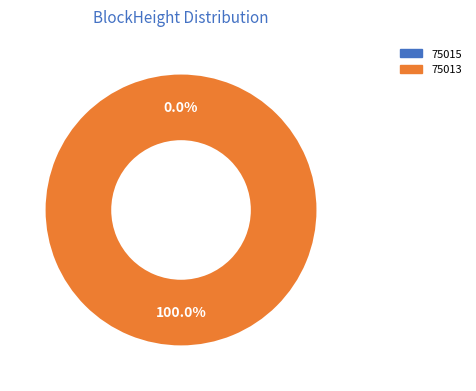

The 75015 slice represents 0% of the pie. True or false?

True